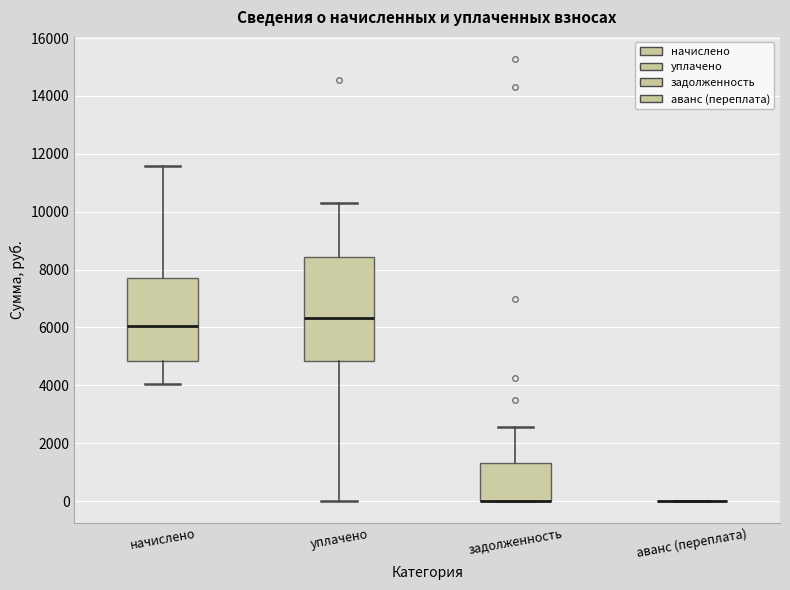

Where does the upper whisker of the box for уплачено end on the y-axis? The values are not printed on the chart, so give them approximately, as read against the axis.

10200